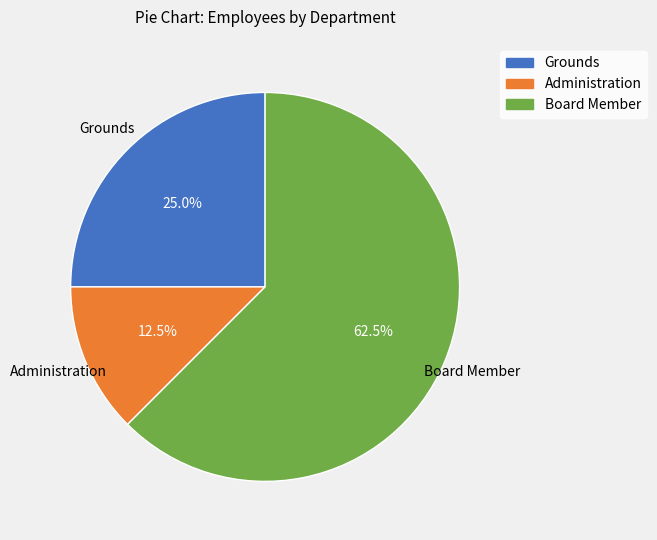

To the nearest percent, what is the difference between the largest and smallest slice percentages?

50%